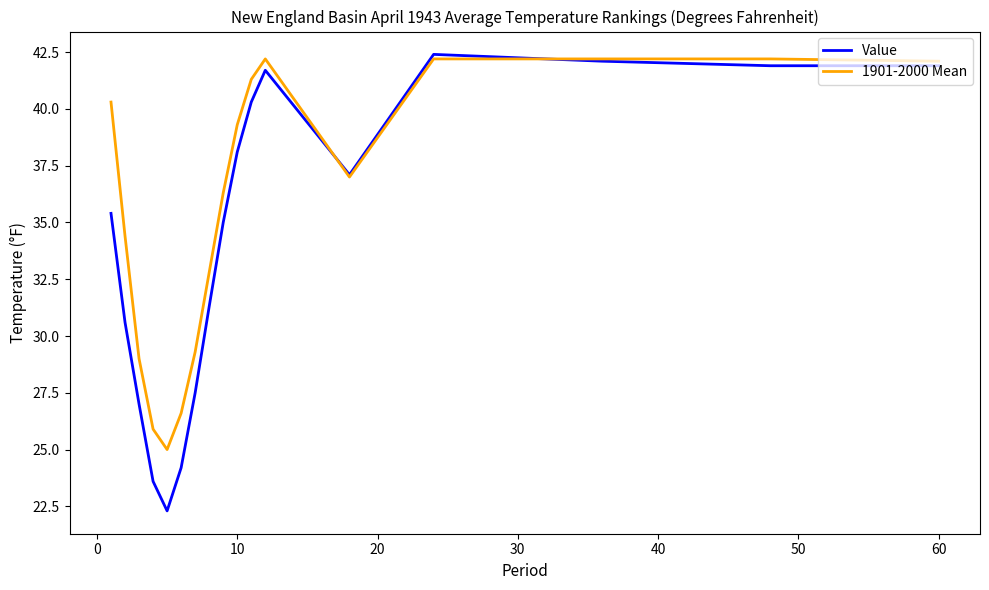

Which series has the largest total across all categories?

1901-2000 Mean